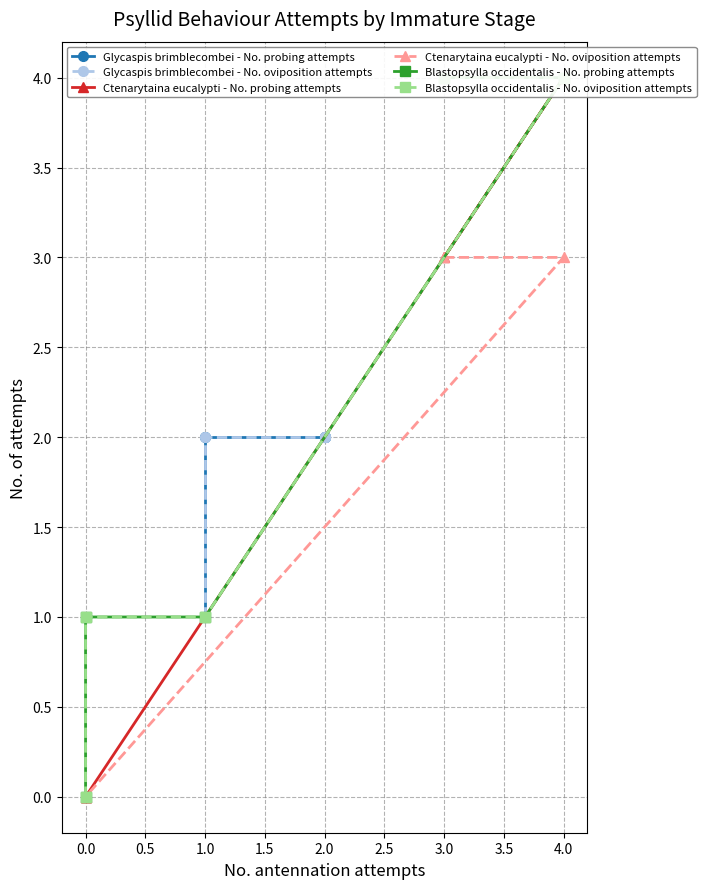

How many Blastopsylla occidentalis - No. probing attempts values are between 1 and 4?

4